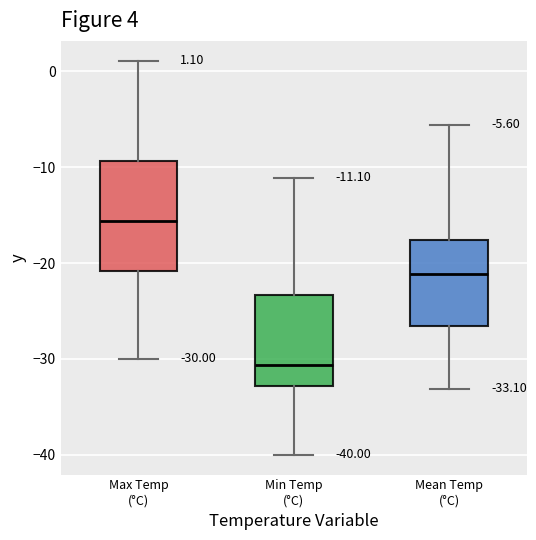

Which box has the lowest median line?

Min Temp (°C)